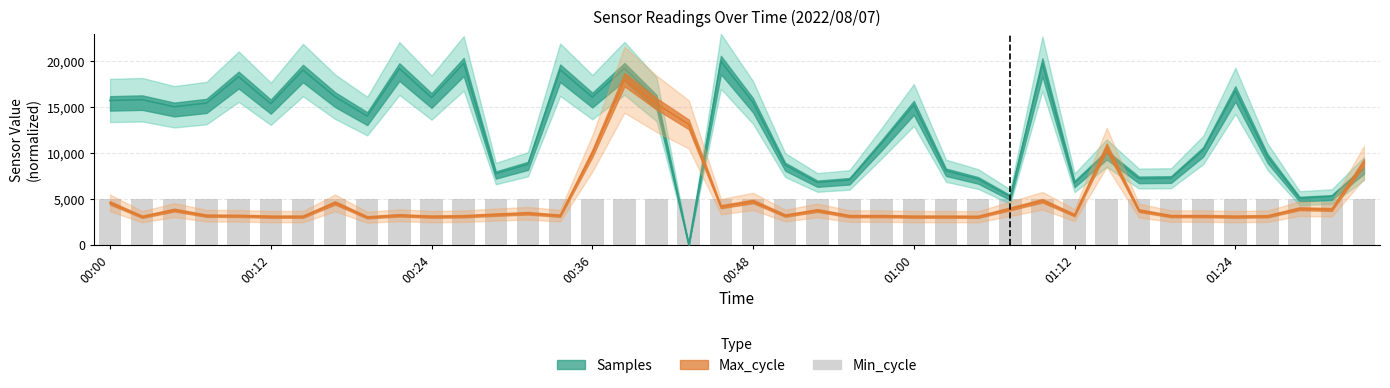

What is the difference between the maximum and minimum values in the Samples series?

20000.0